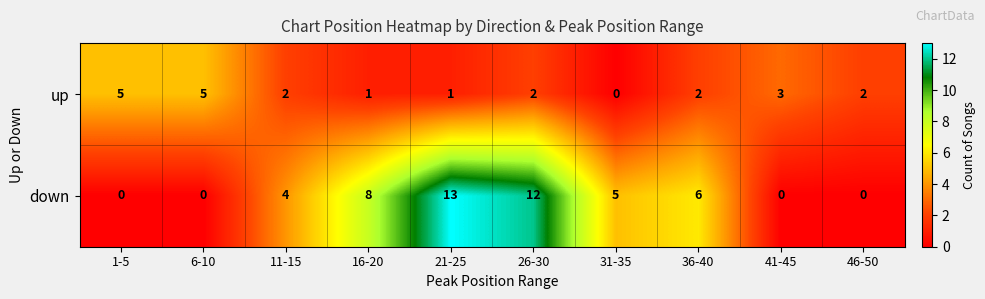

Reading right to left, extract all data points from this chart.

up: 46-50=2	41-45=3	36-40=2	31-35=0	26-30=2	21-25=1	16-20=1	11-15=2	6-10=5	1-5=5
down: 46-50=0	41-45=0	36-40=6	31-35=5	26-30=12	21-25=13	16-20=8	11-15=4	6-10=0	1-5=0